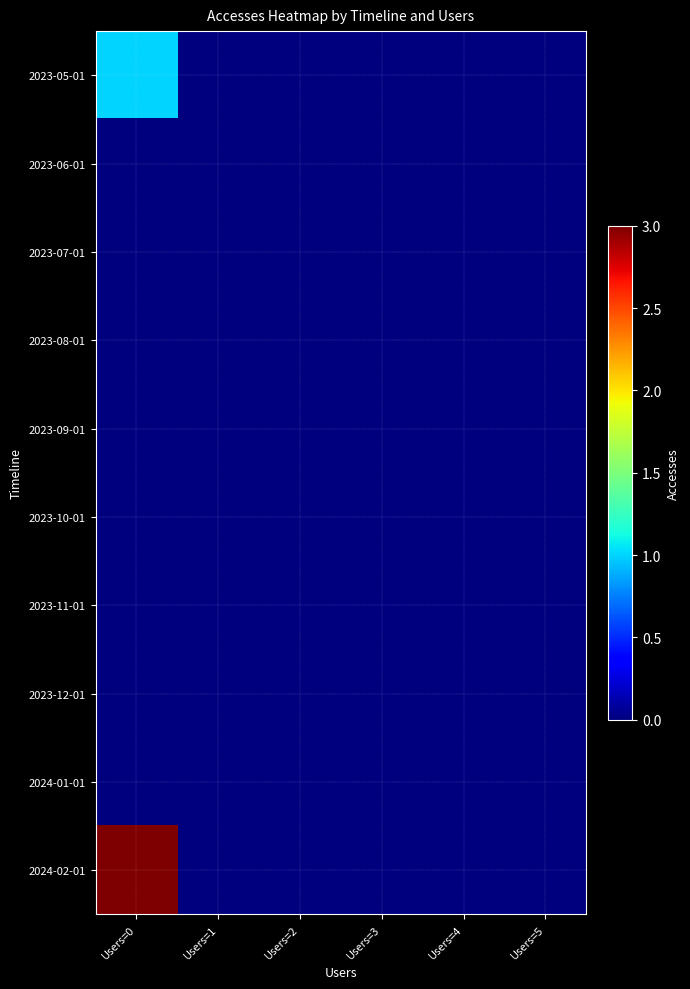

Reading left to right, extract all data points from this chart.

2023-05-01: Users=0=1	Users=1=0	Users=2=0	Users=3=0	Users=4=0	Users=5=0
2023-06-01: Users=0=0	Users=1=0	Users=2=0	Users=3=0	Users=4=0	Users=5=0
2023-07-01: Users=0=0	Users=1=0	Users=2=0	Users=3=0	Users=4=0	Users=5=0
2023-08-01: Users=0=0	Users=1=0	Users=2=0	Users=3=0	Users=4=0	Users=5=0
2023-09-01: Users=0=0	Users=1=0	Users=2=0	Users=3=0	Users=4=0	Users=5=0
2023-10-01: Users=0=0	Users=1=0	Users=2=0	Users=3=0	Users=4=0	Users=5=0
2023-11-01: Users=0=0	Users=1=0	Users=2=0	Users=3=0	Users=4=0	Users=5=0
2023-12-01: Users=0=0	Users=1=0	Users=2=0	Users=3=0	Users=4=0	Users=5=0
2024-01-01: Users=0=0	Users=1=0	Users=2=0	Users=3=0	Users=4=0	Users=5=0
2024-02-01: Users=0=3	Users=1=0	Users=2=0	Users=3=0	Users=4=0	Users=5=0